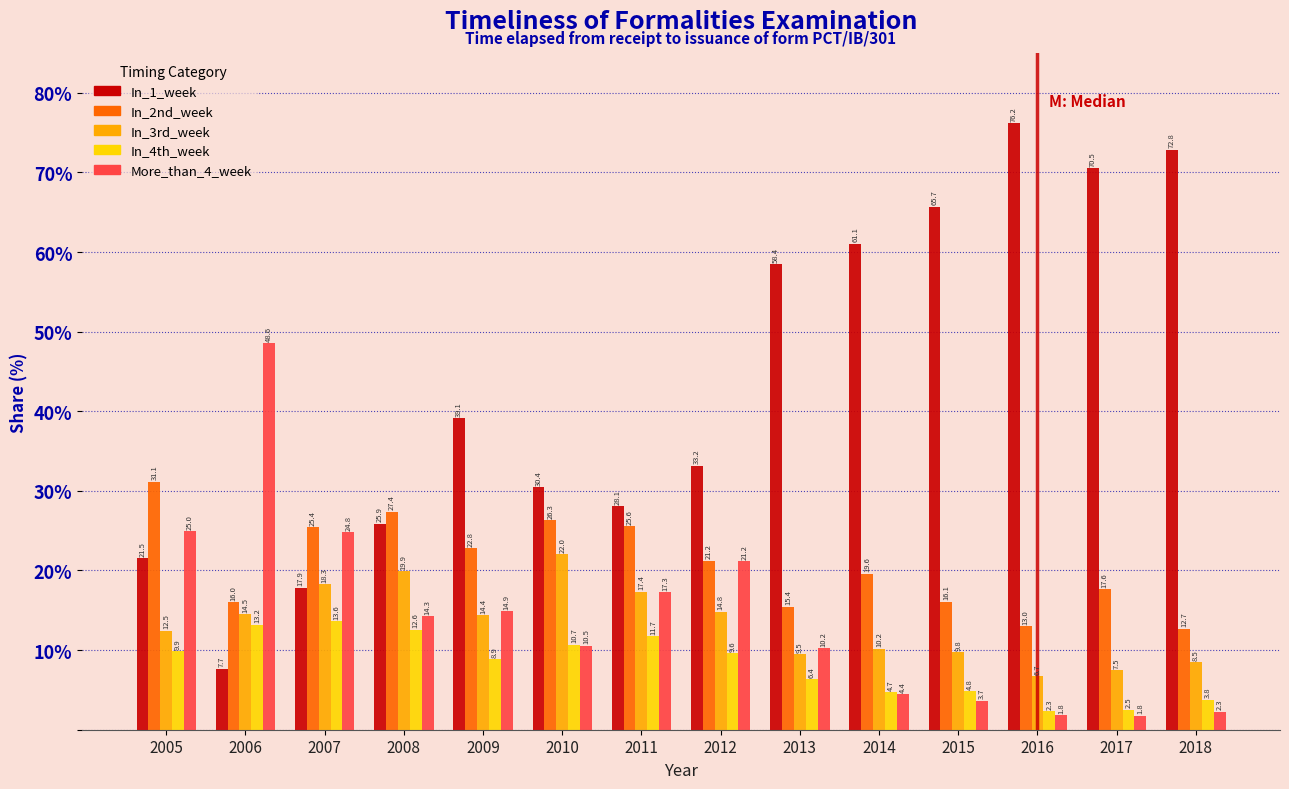

Reading right to left, extract all data points from this chart.

In_1_week: 2018=72.8	2017=70.5	2016=76.2	2015=65.7	2014=61.1	2013=58.4	2012=33.2	2011=28.1	2010=30.4	2009=39.1	2008=25.9	2007=17.9	2006=7.7	2005=21.5
In_2nd_week: 2018=12.7	2017=17.6	2016=13.0	2015=16.1	2014=19.6	2013=15.4	2012=21.2	2011=25.6	2010=26.3	2009=22.8	2008=27.4	2007=25.4	2006=16.0	2005=31.1
In_3rd_week: 2018=8.5	2017=7.5	2016=6.7	2015=9.8	2014=10.2	2013=9.5	2012=14.8	2011=17.4	2010=22.0	2009=14.4	2008=19.9	2007=18.3	2006=14.5	2005=12.5
In_4th_week: 2018=3.8	2017=2.5	2016=2.3	2015=4.8	2014=4.7	2013=6.4	2012=9.6	2011=11.7	2010=10.7	2009=8.9	2008=12.6	2007=13.6	2006=13.2	2005=9.9
More_than_4_week: 2018=2.3	2017=1.8	2016=1.8	2015=3.7	2014=4.4	2013=10.2	2012=21.2	2011=17.3	2010=10.5	2009=14.9	2008=14.3	2007=24.8	2006=48.6	2005=25.0